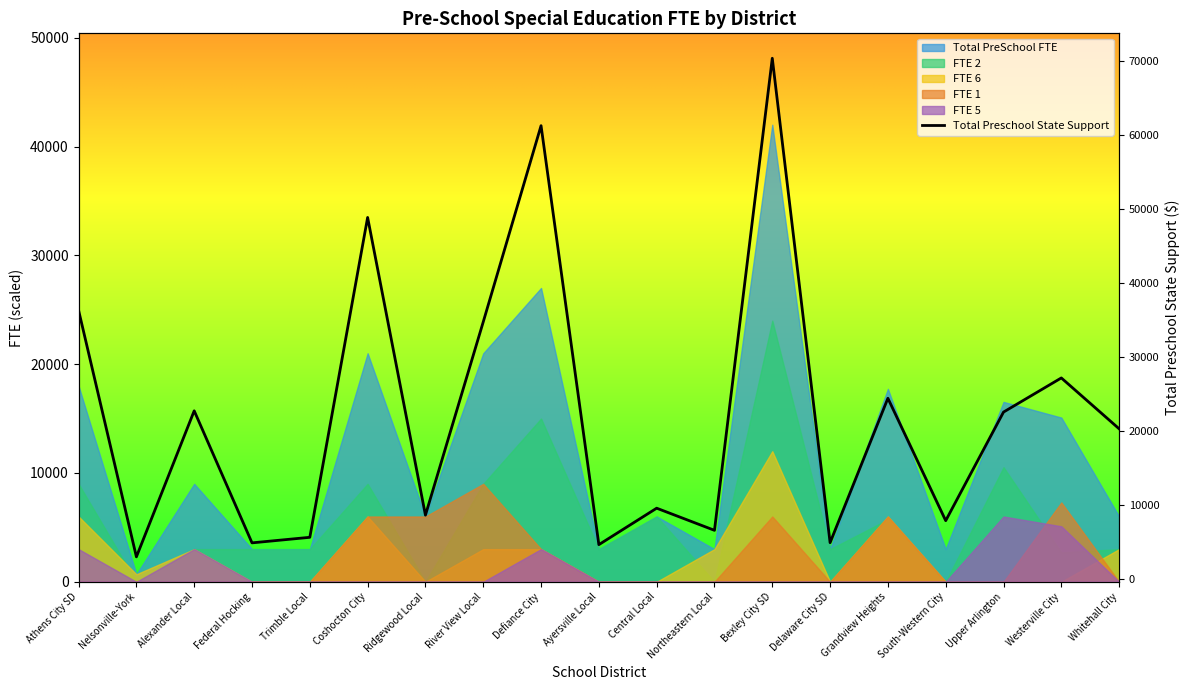

What is the change in value from Northeastern Local to Grandview Heights?

+17874.7